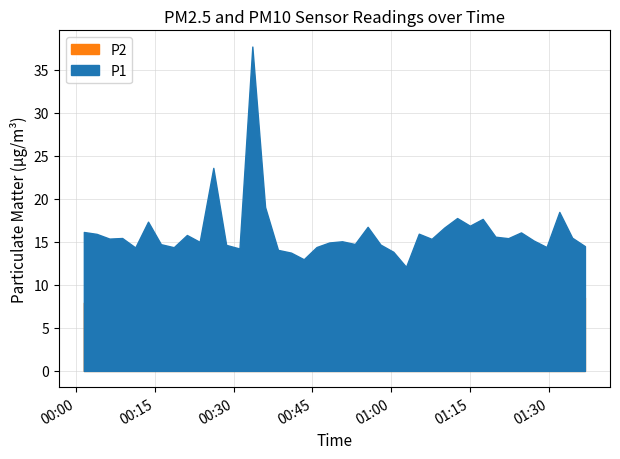

What is the label of the 4th point from the left?

2023-02-15T00:08:45